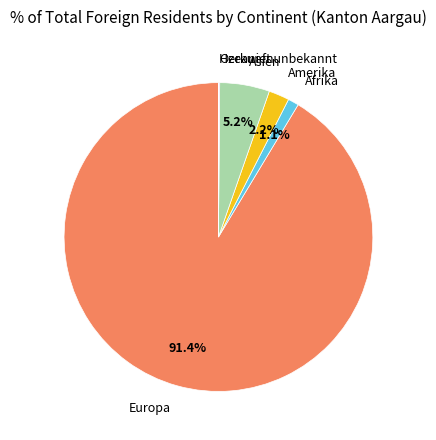

Is there a majority slice in this chart?

Yes